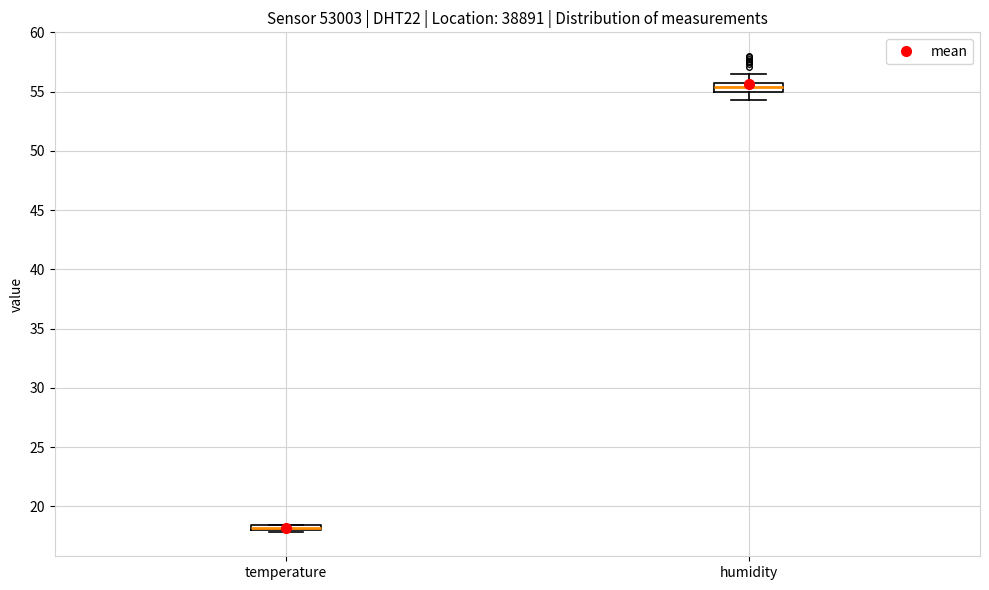

Where is the upper edge of the box for temperature on the y-axis? The values are not printed on the chart, so give them approximately, as read against the axis.

18.5